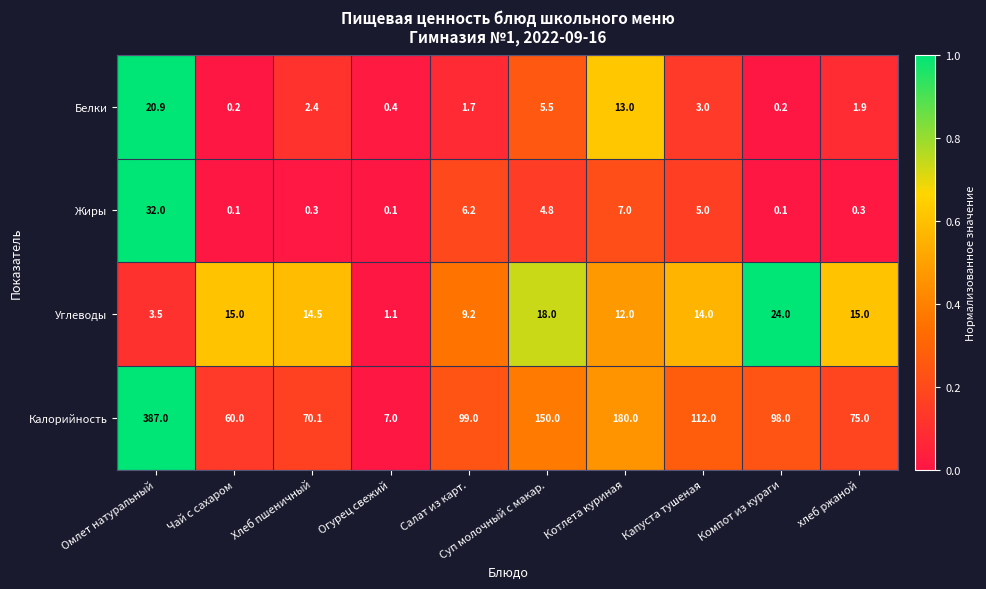

Which category has the highest value in the Жиры series?

Омлет натуральный